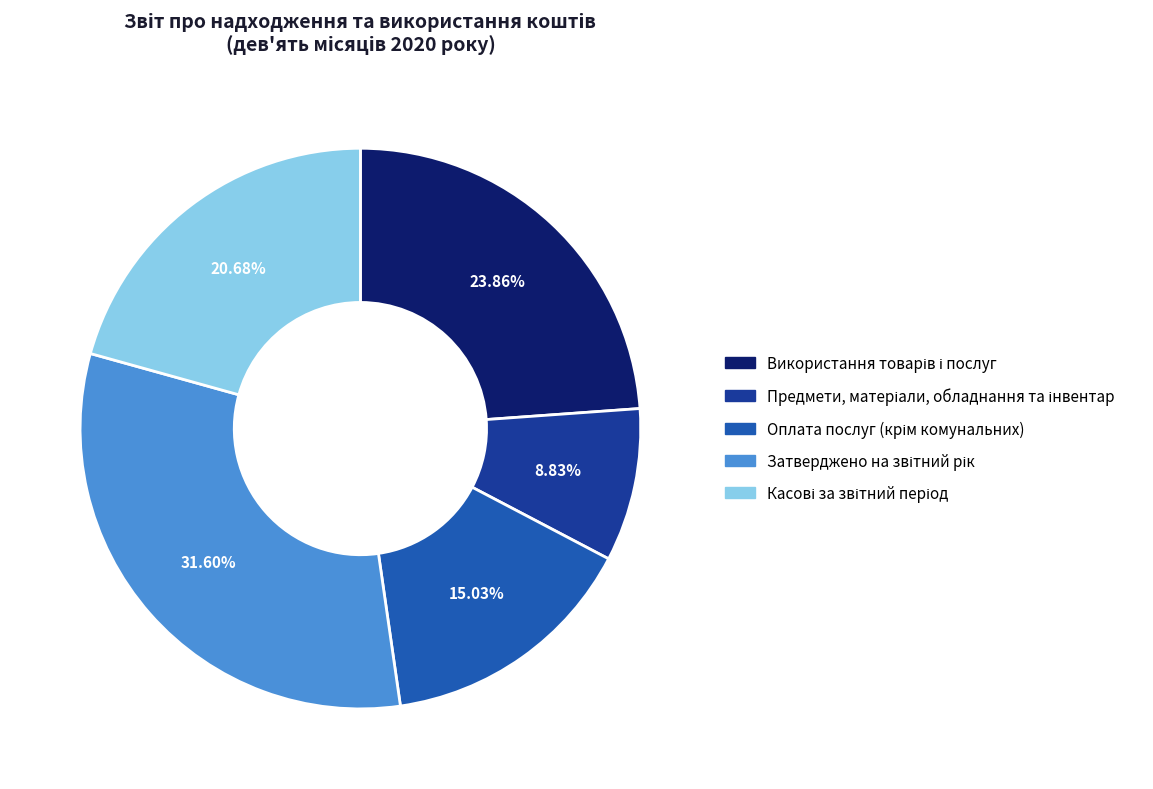

Is there any slice that represents more than half of the pie?

No